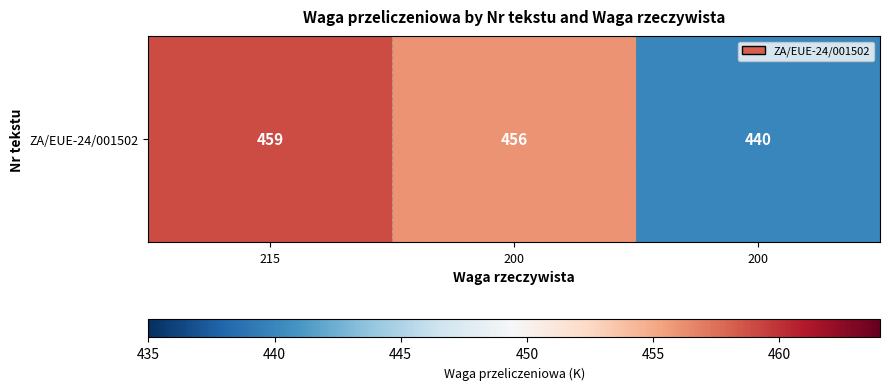

What is the sum of all values?

1355